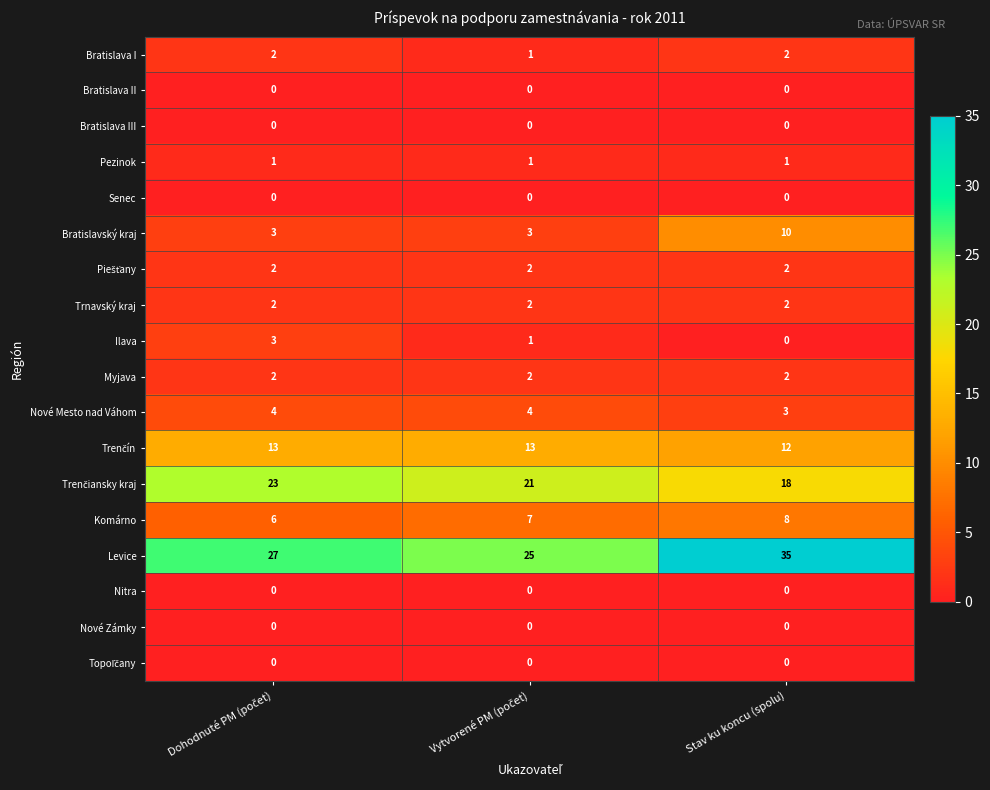

Which series has the largest total across all categories?

Levice